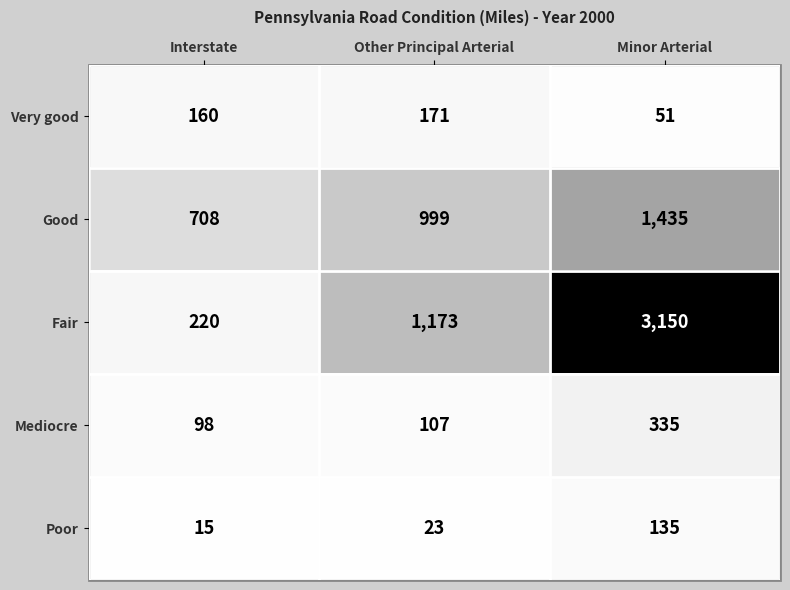

True or false: Fair has a value of 2043 at Minor Arterial.

False